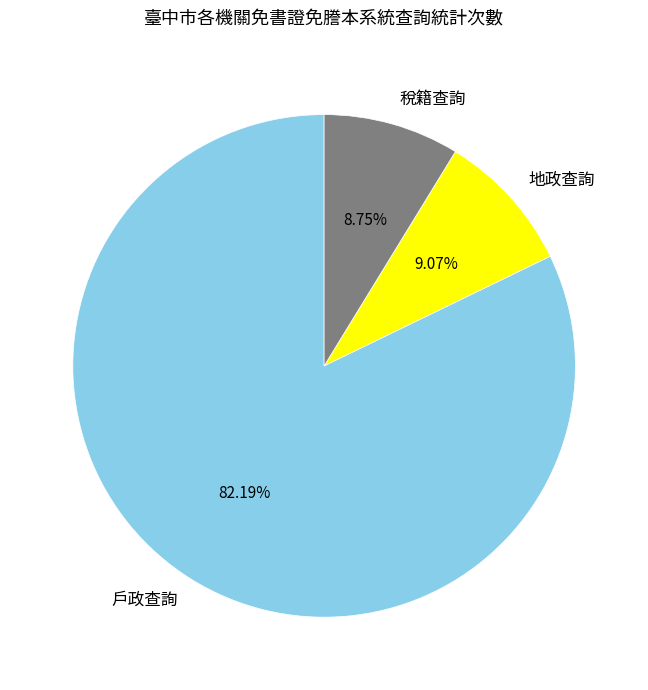

True or false: 稅籍查詢 accounts for 1% of the total.

False